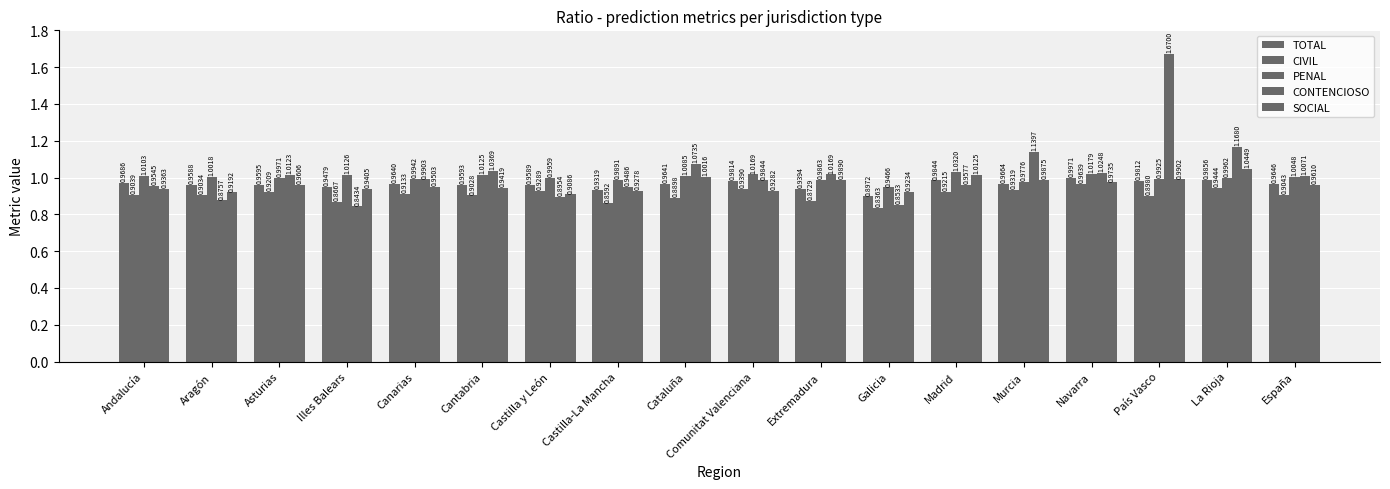

Are the bars horizontal?

No